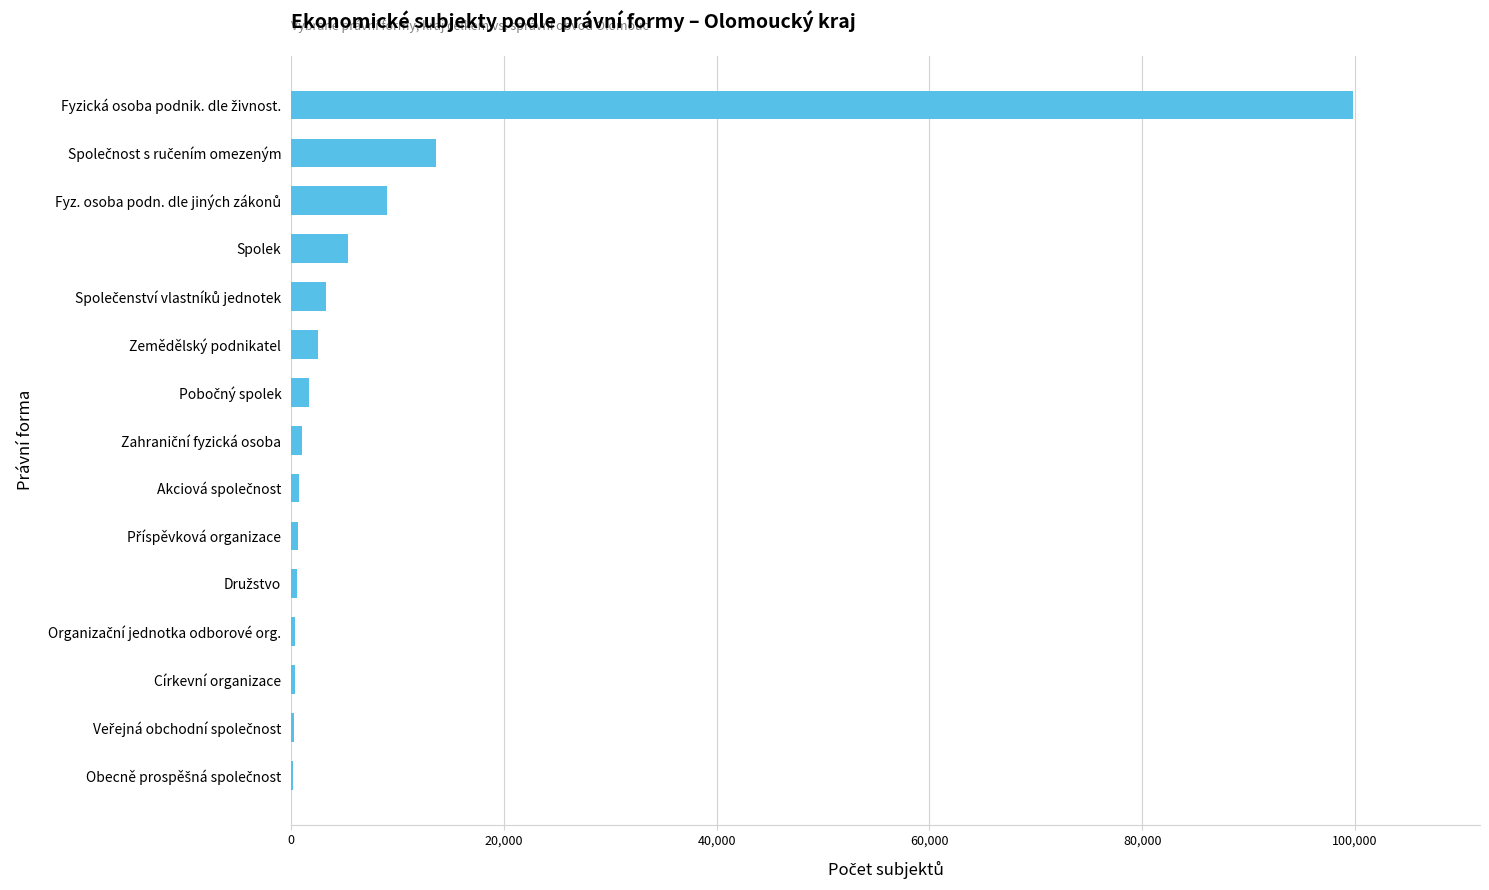

What is the sum of all values?

139538